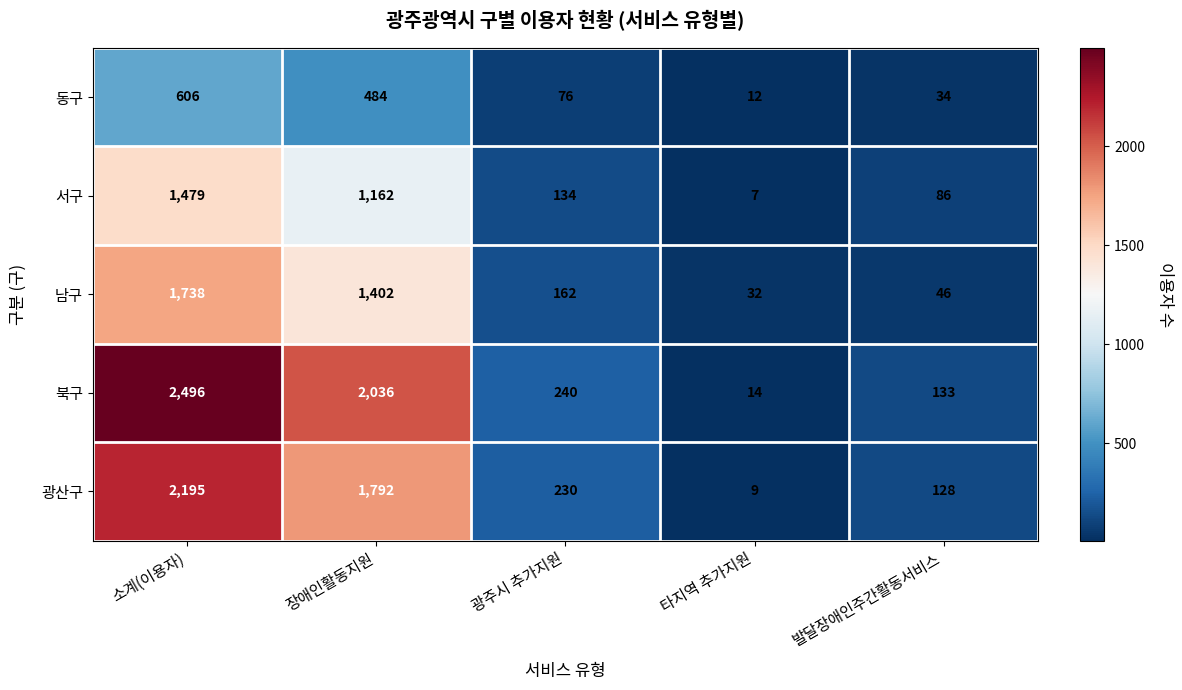

At which label is 광산구 closest to 1102?

장애인활동지원